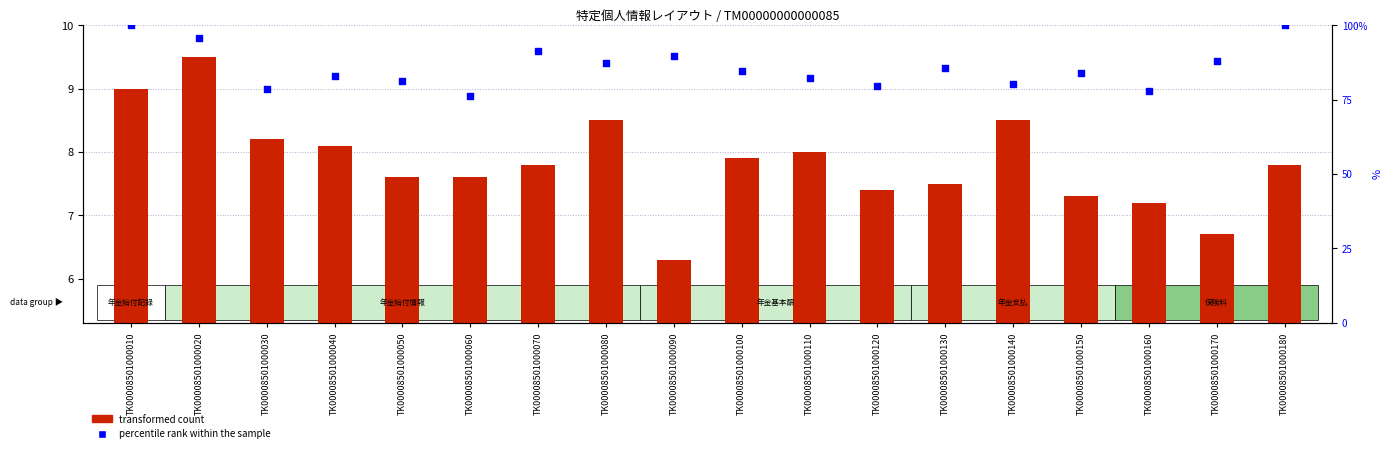

At which category is the sum across all series the highest?

TK00008501000020